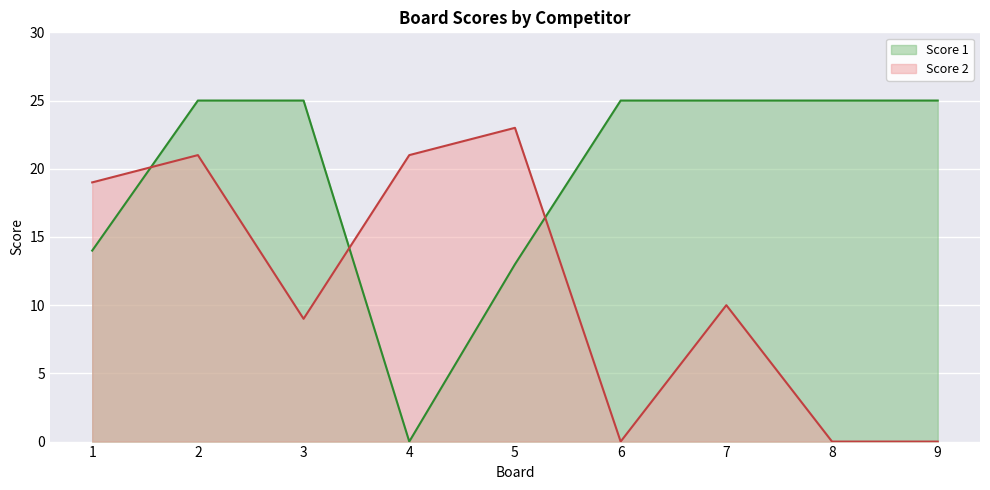

What is the average value of the Score 1 series?

20